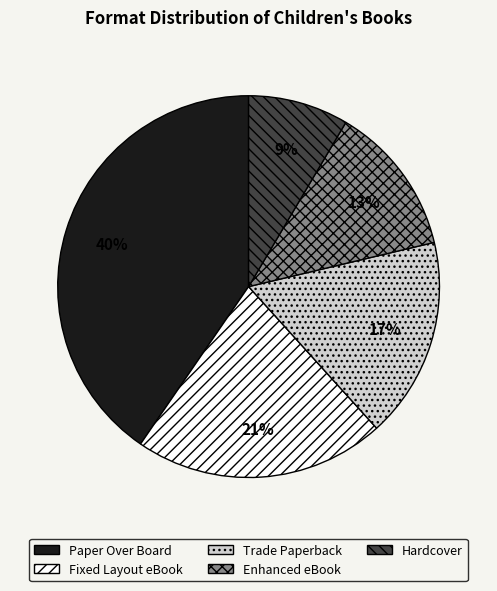

Between Trade Paperback and Enhanced eBook, which is larger?

Trade Paperback